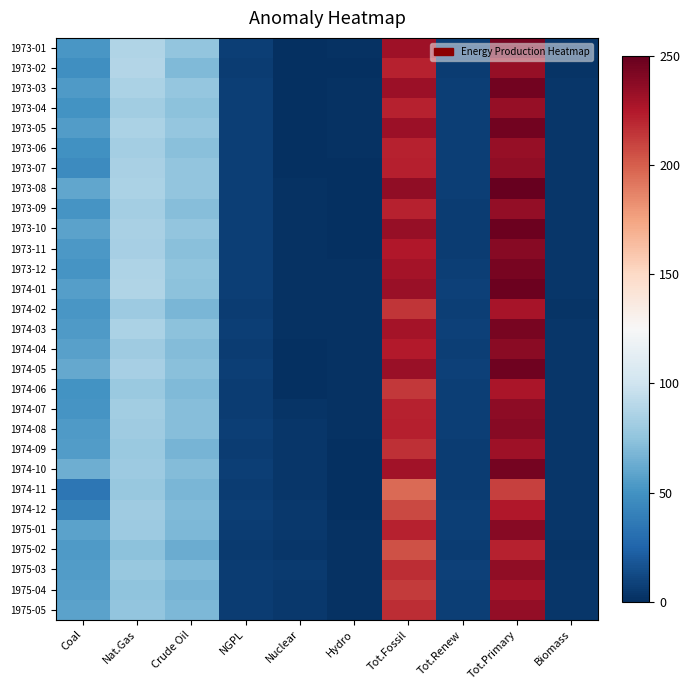

How many values in the 1974-09 series are below 55?

5